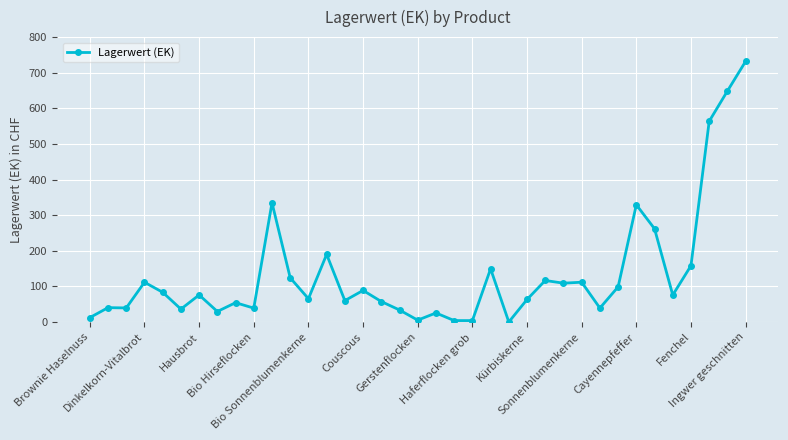

What is the sum of all values?

4970.4